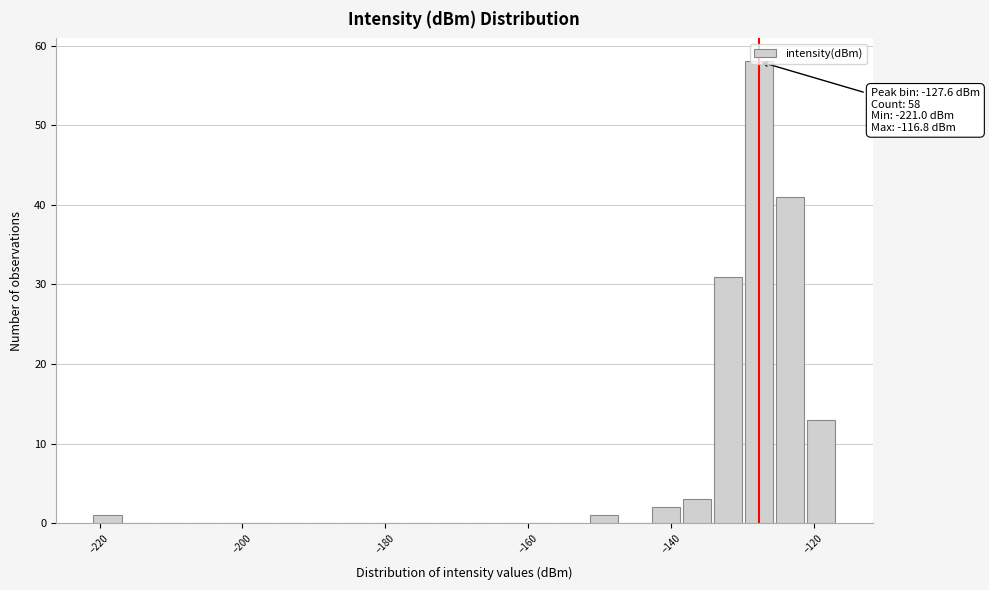

Around what value on the x-axis is the tallest bar? Give the approximate position of its centre, as read against the axis.

-128